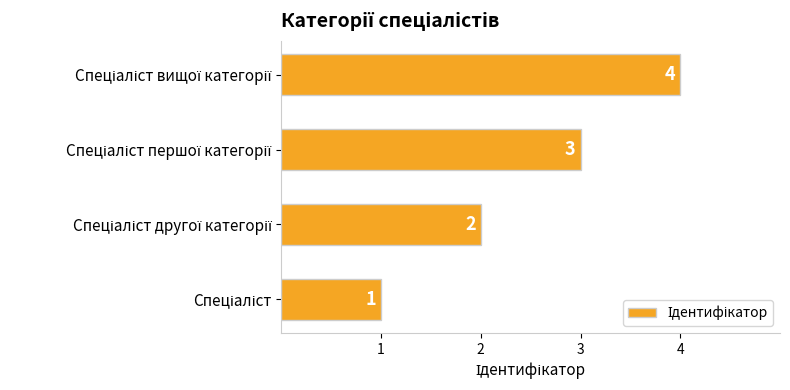

What is the difference between the maximum and minimum values?

3